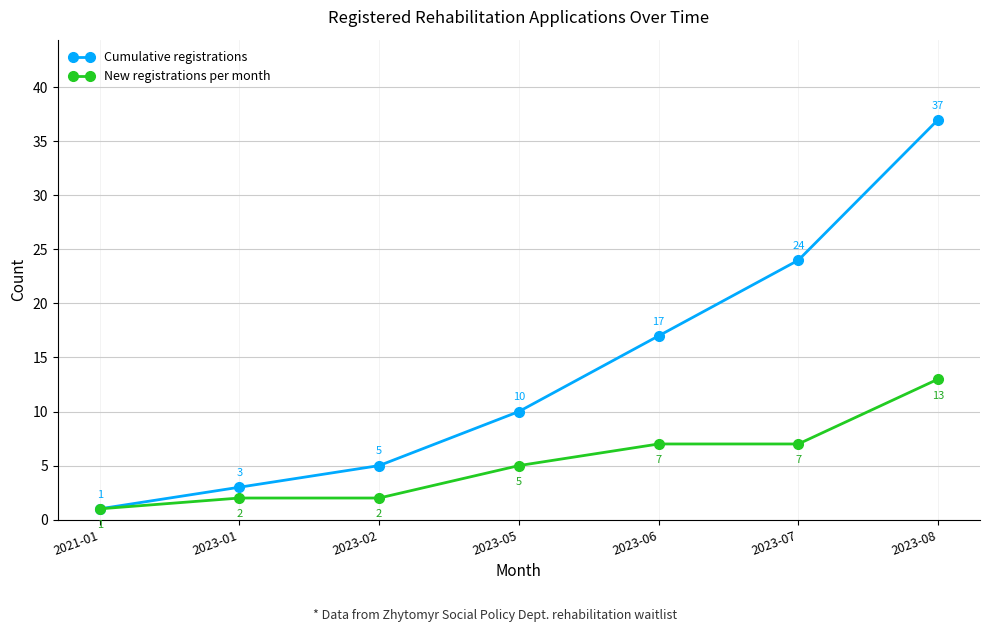

What position from the left is 2023-06?

5